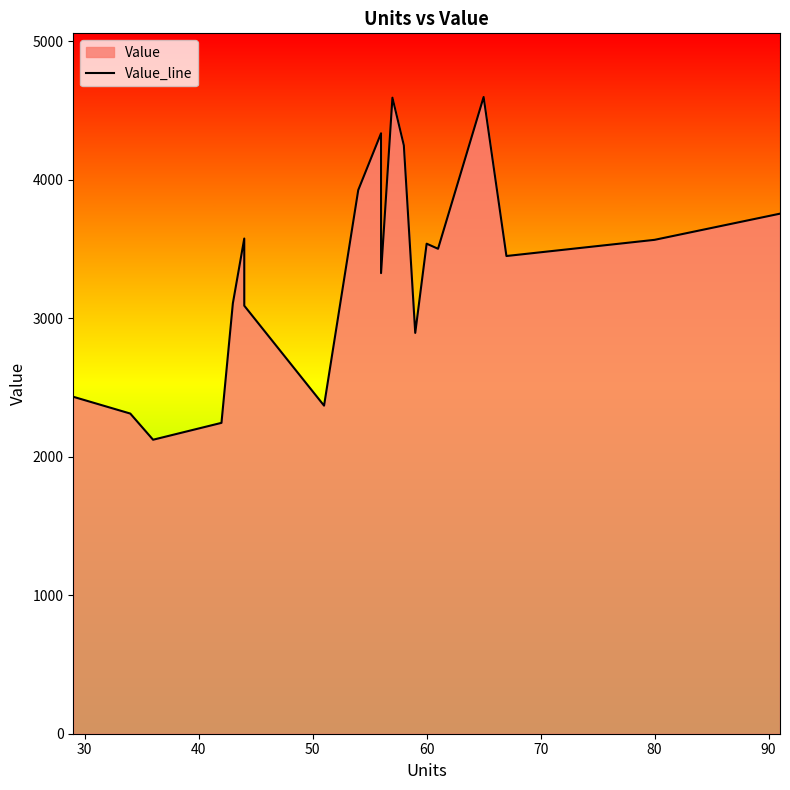

Reading left to right, extract all data points from this chart.

2432.9	2311.8	2122.8	2244.6	3107.7	3575.6	3090.6	2369.0	3925.6	4335.6	3325.7	4592.5	4248.6	2894.2	3538.4	3501.6	4597.5	3449.3	3566.2	3755.1